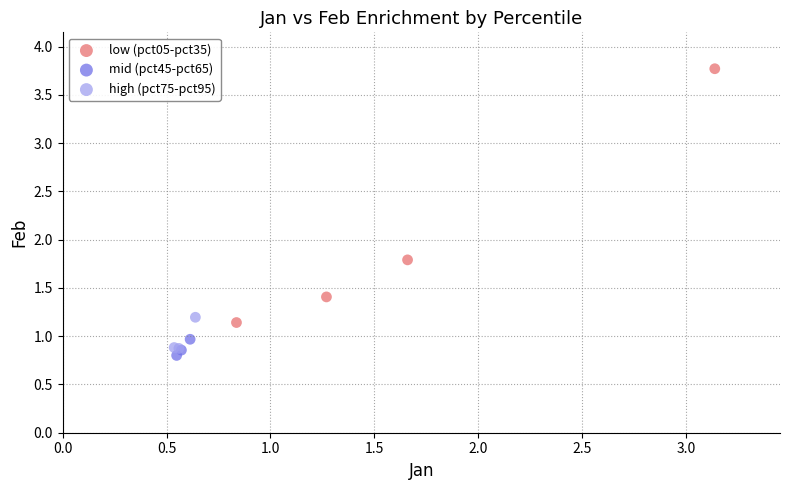

Which series contains the highest Y value?

low (pct05-pct35)